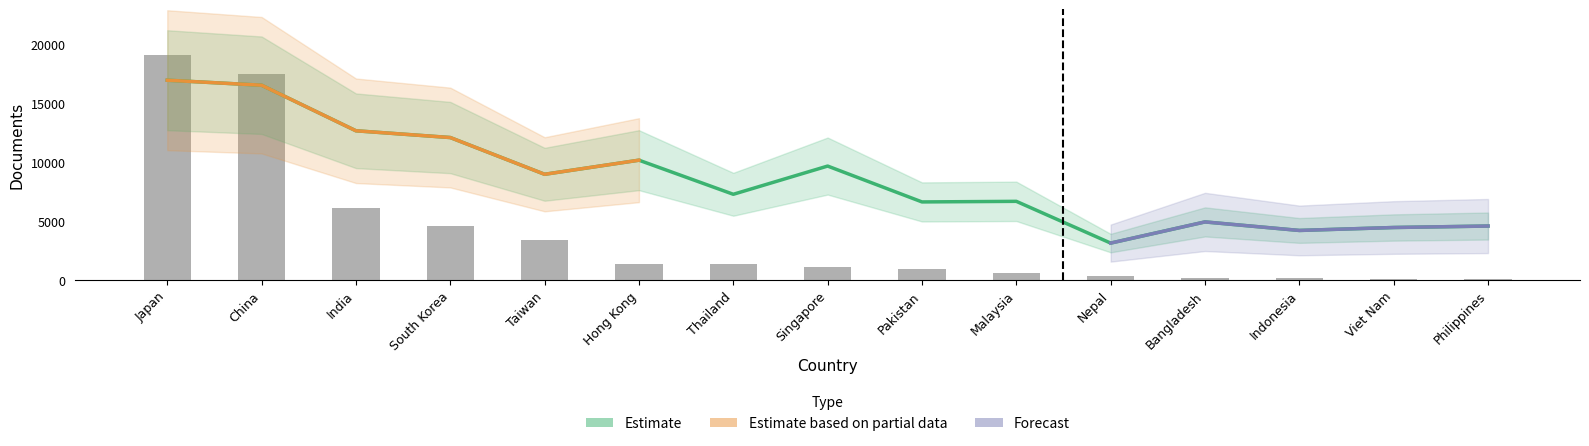

What position from the right is Thailand?

9